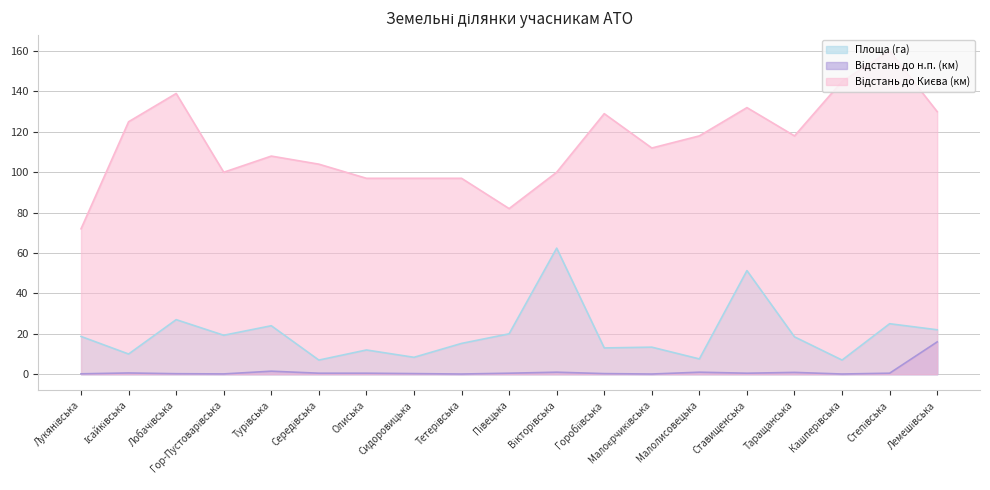

True or false: Відстань до Києва (км) and Площа (га) intersect in this chart.

False